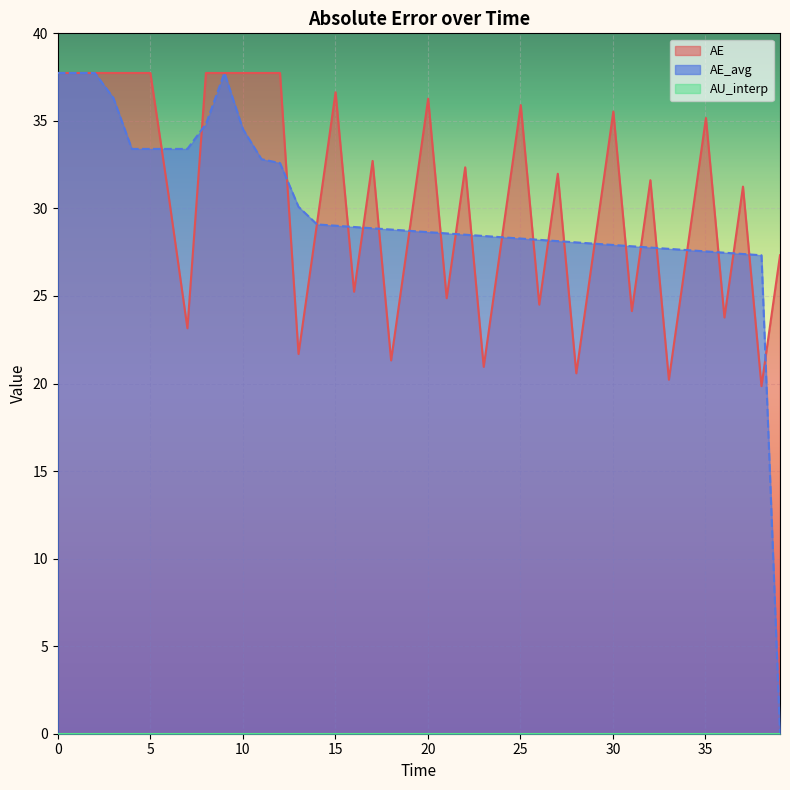

After their last crossing, which series has the higher values: AE or AE_avg?

AE